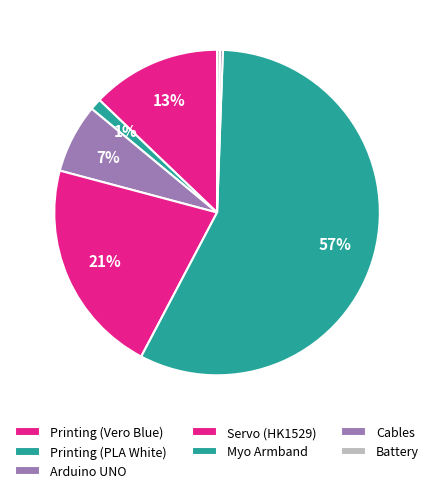

Rank the categories by value from highest to lowest.

Myo Armband, Servo (HK1529), Printing (Vero Blue), Arduino UNO, Printing (PLA White), Cables, Battery